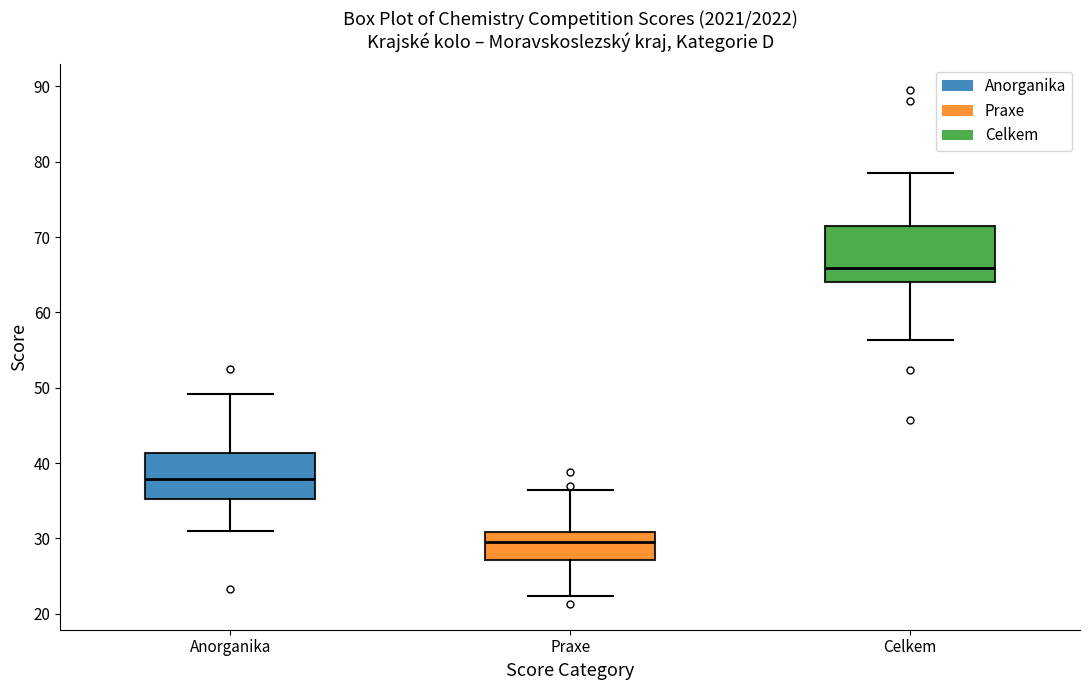

Which box is the tallest, from its lower edge to its upper edge?

Celkem